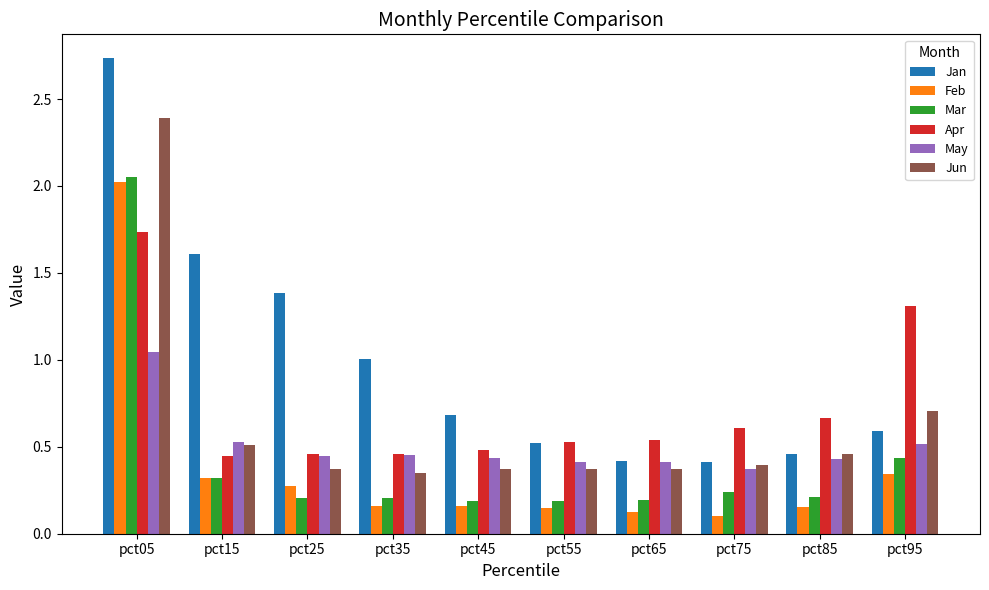

Which label corresponds to the largest value in the chart?

pct05